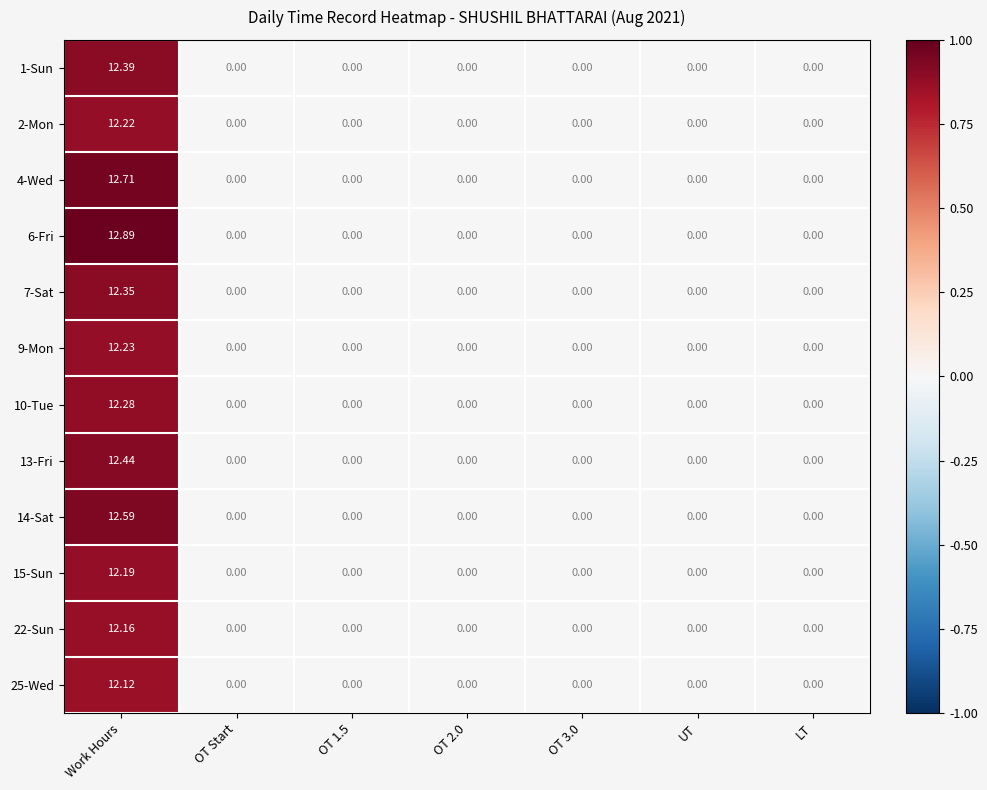

Which series has the largest total across all categories?

6-Fri